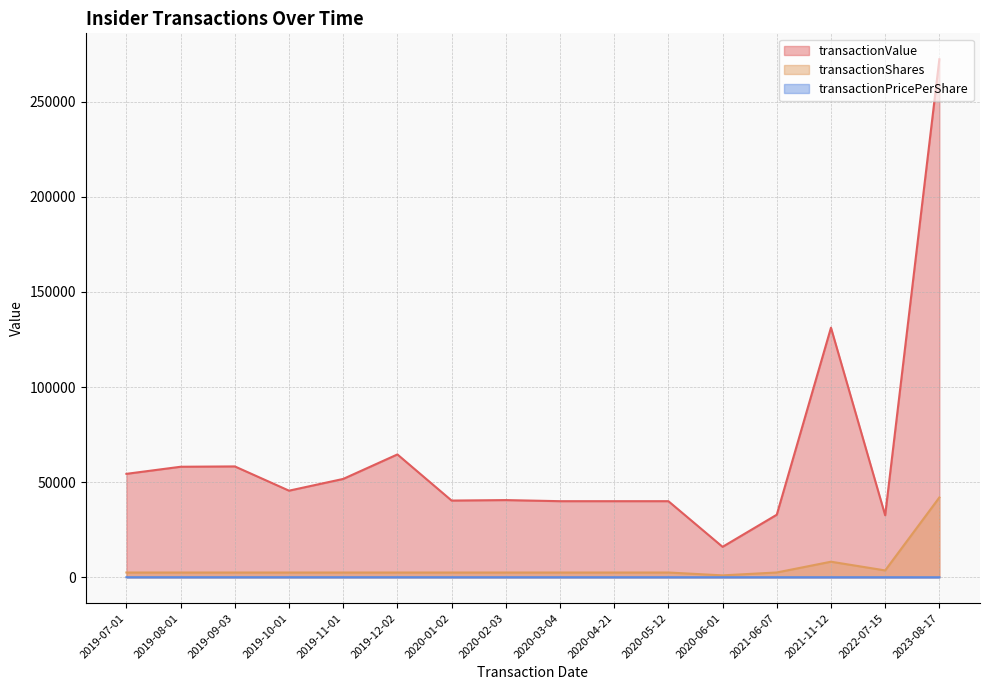

What is the maximum value for transactionPricePerShare?

25.8